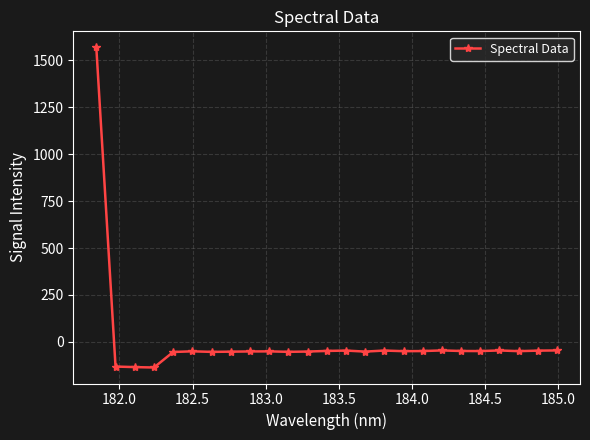

What is the greatest value displayed?

1570.1